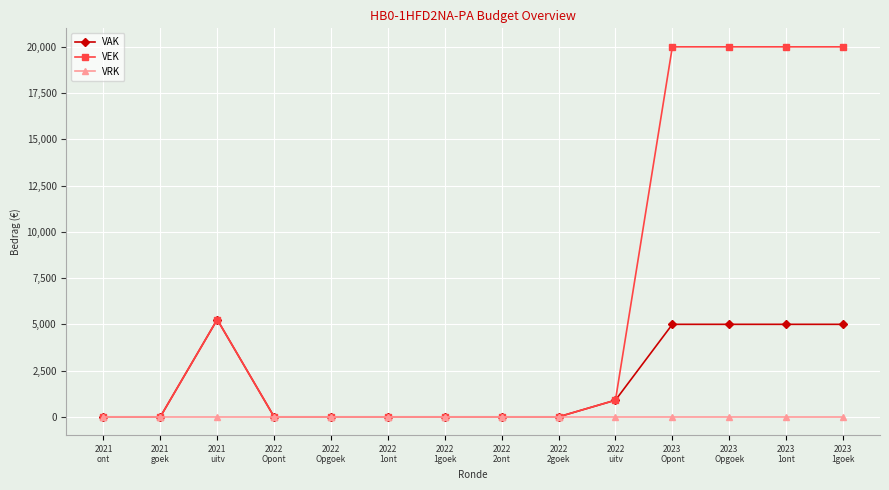

Is this an area chart (filled region under the line)?

No